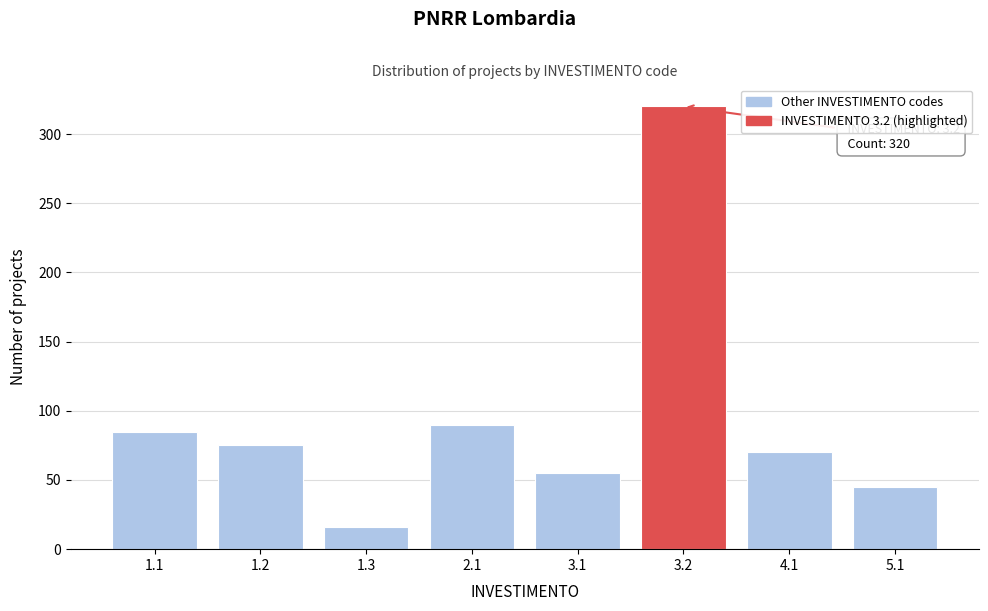

Reading left to right, transcribe all the data shown in this chart.

85	75	16	90	55	320	70	45